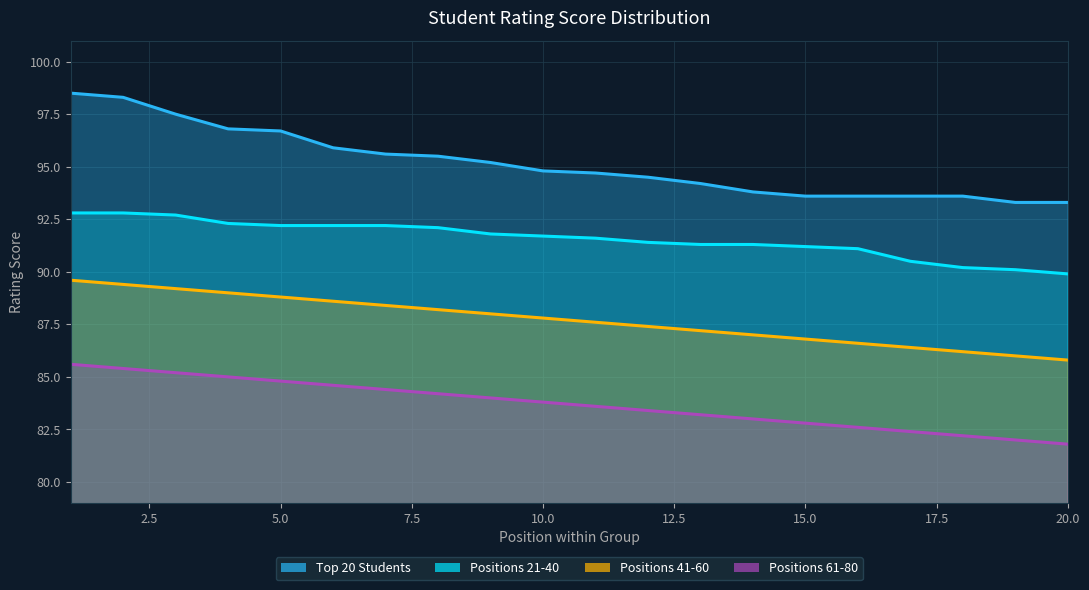

How many lines are shown in the chart?

4